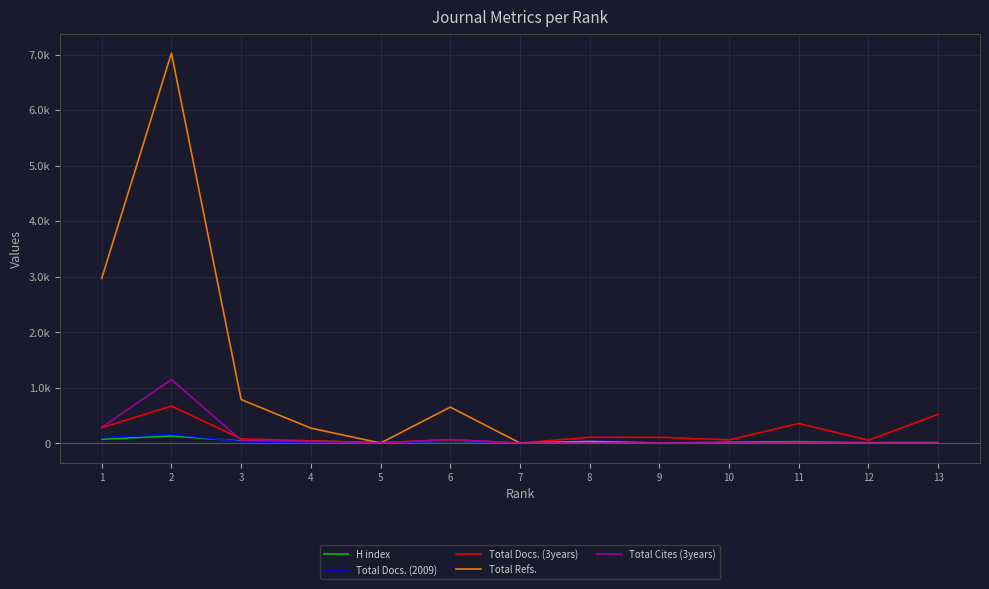

Between 2 and 5, which series saw the biggest shift?

Total Refs.